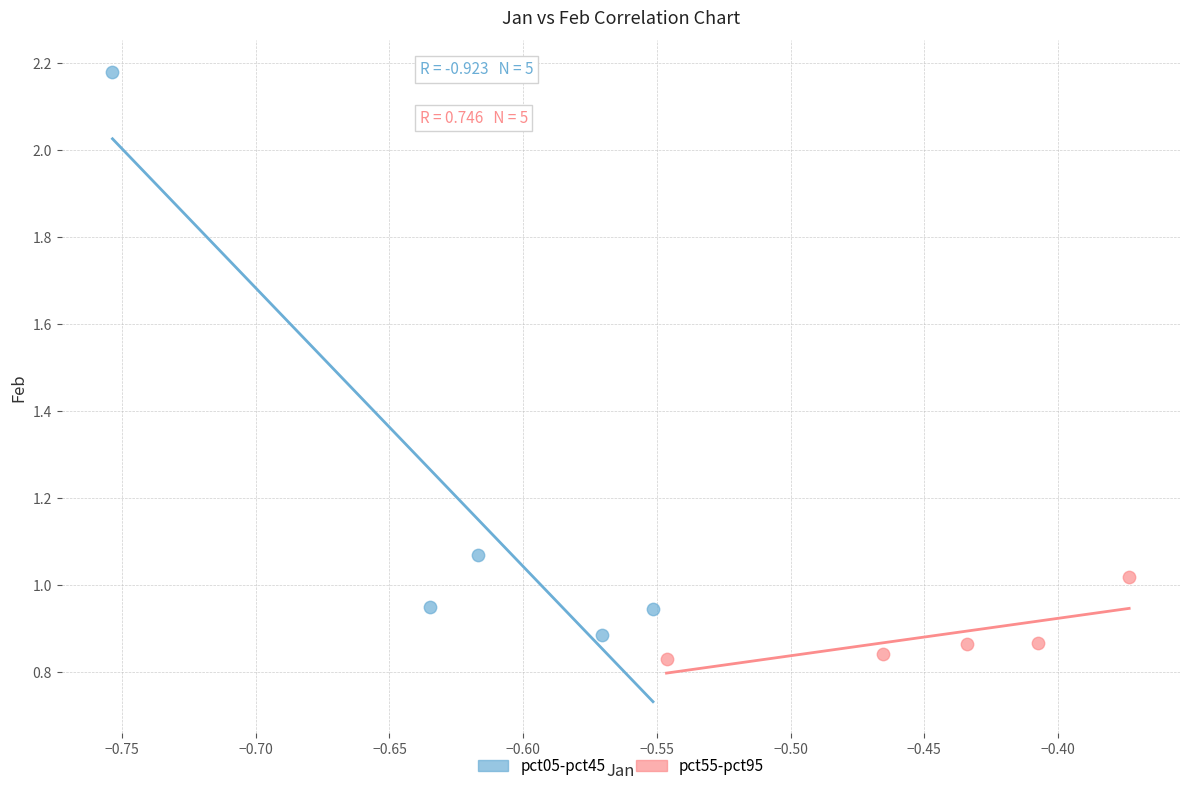

Which series has the largest Y range (max minus min)?

pct05-pct45